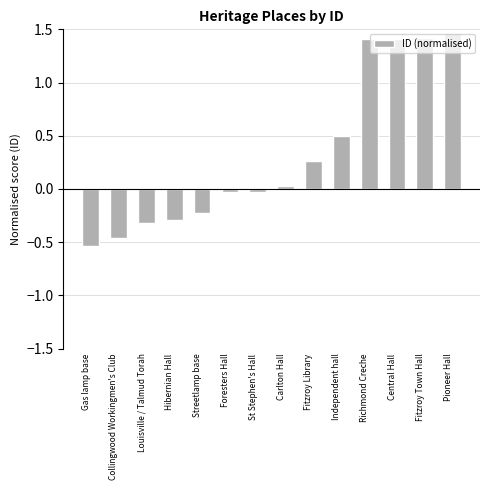

At which label does the data first exceed 0?

Carlton Hall